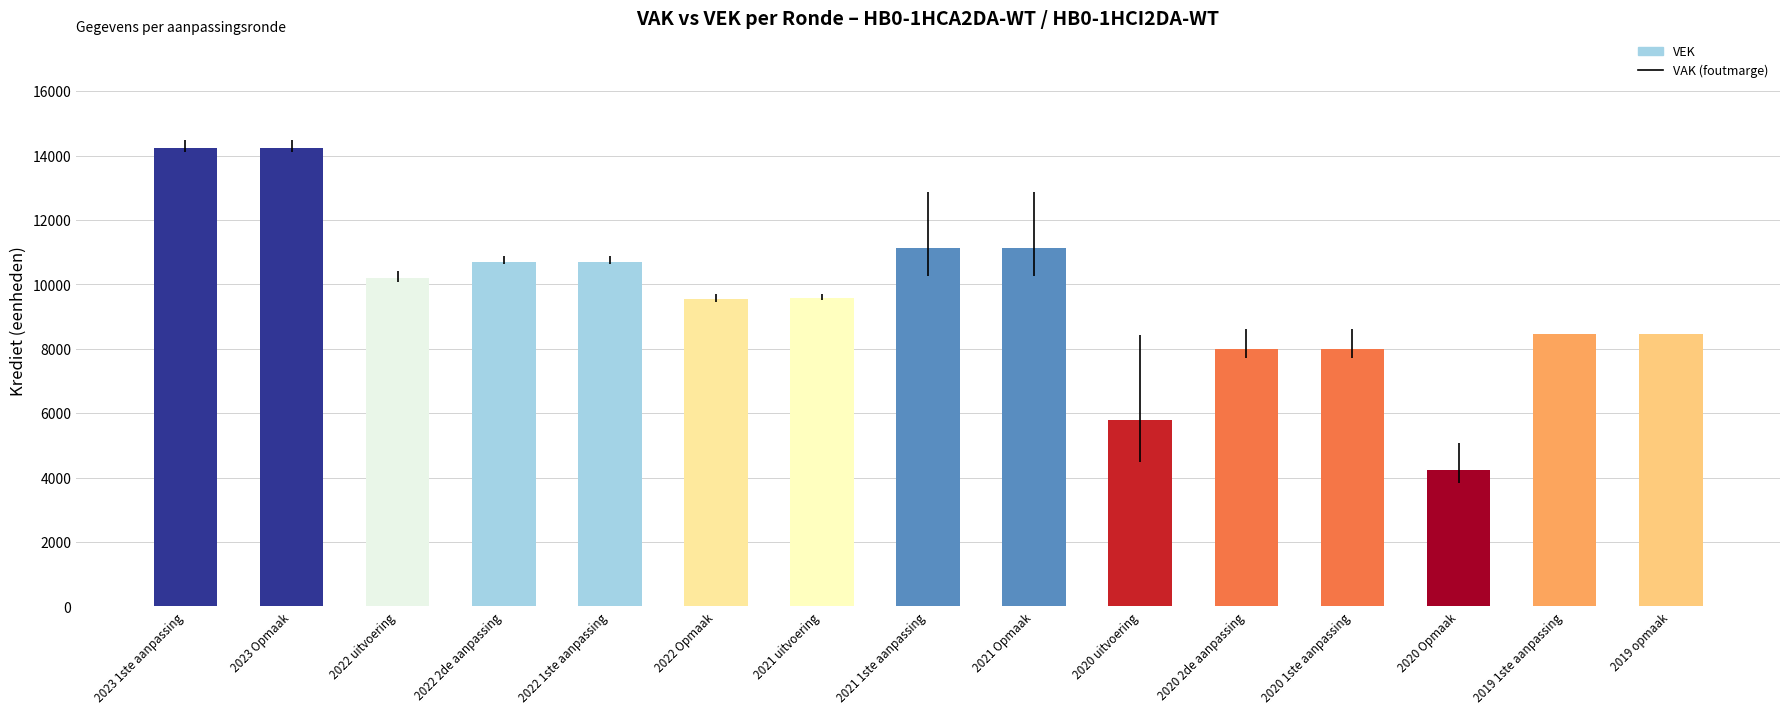

What is the minimum value shown in the chart?

4238